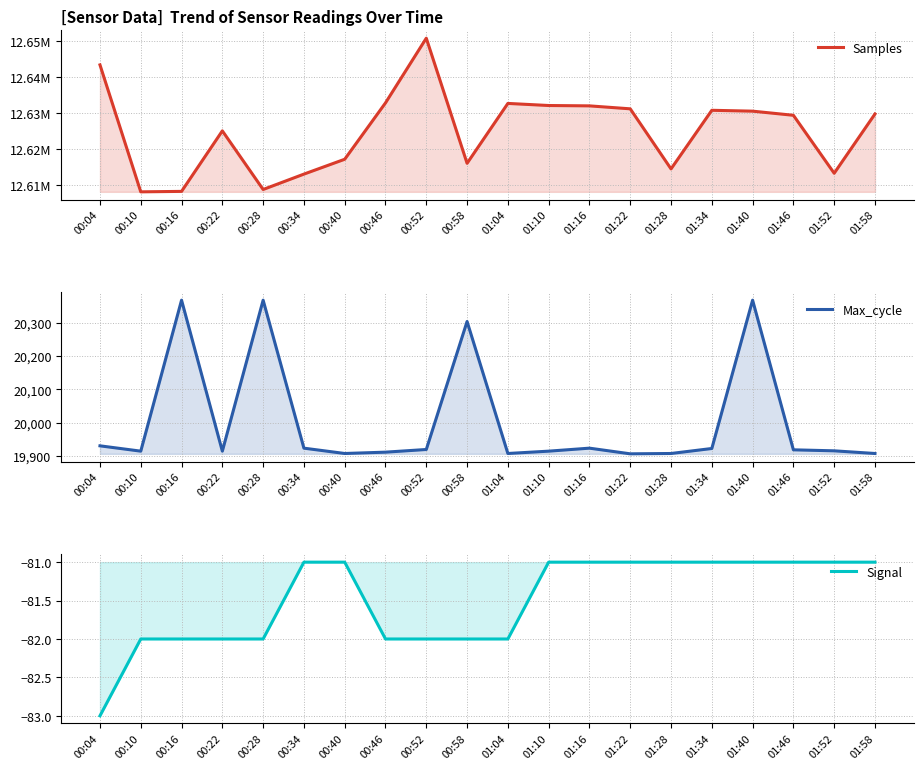

What is the label of the 14th point from the right?

00:40